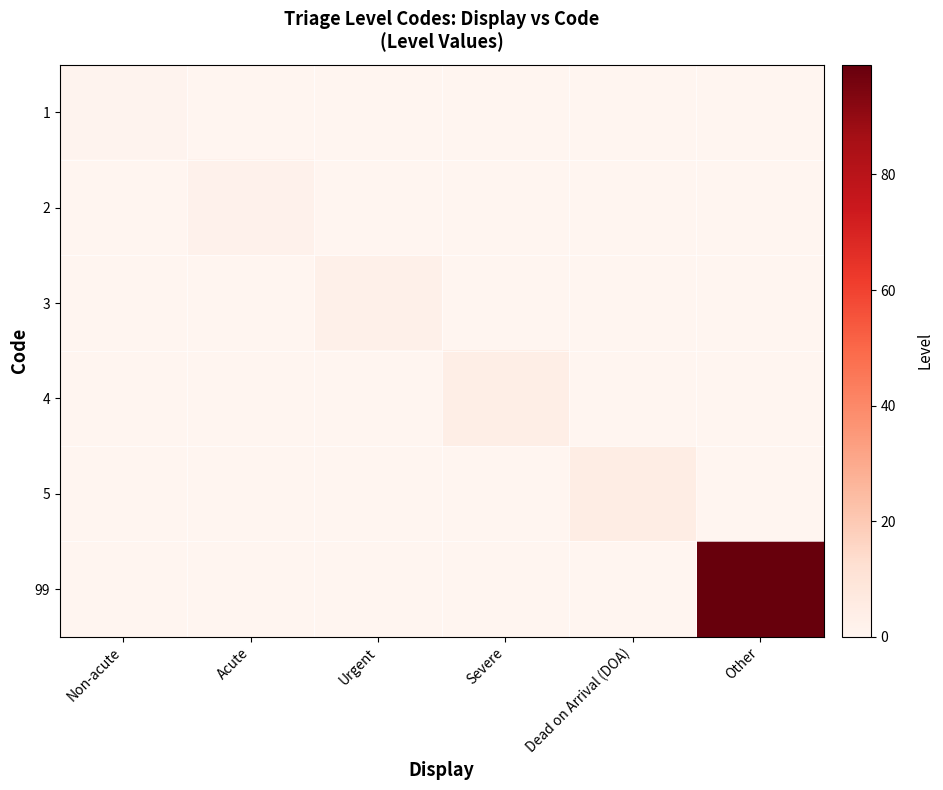

Rank the series at Severe from highest to lowest value.

4, 1, 2, 3, 5, 99